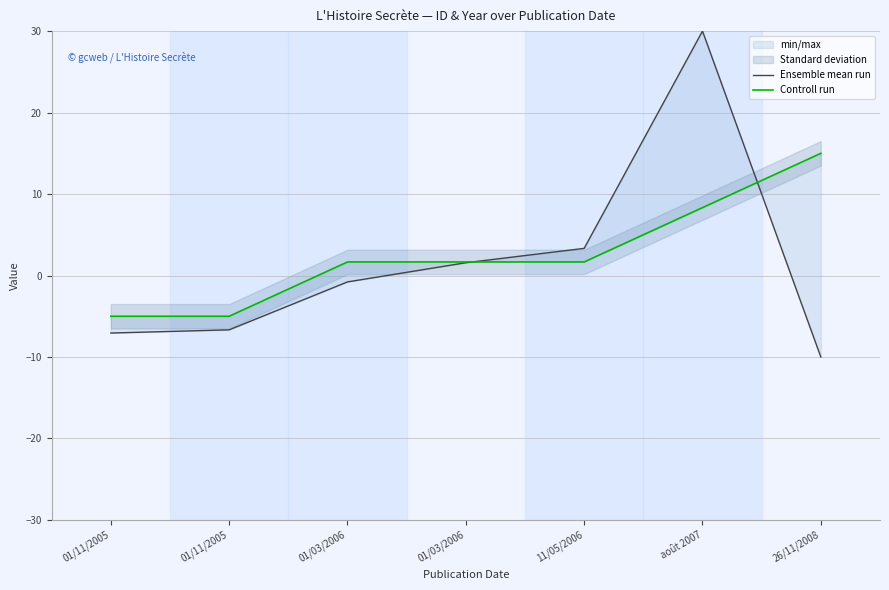

Rank the series by their average value, from highest to lowest.

Controll run, Ensemble mean run